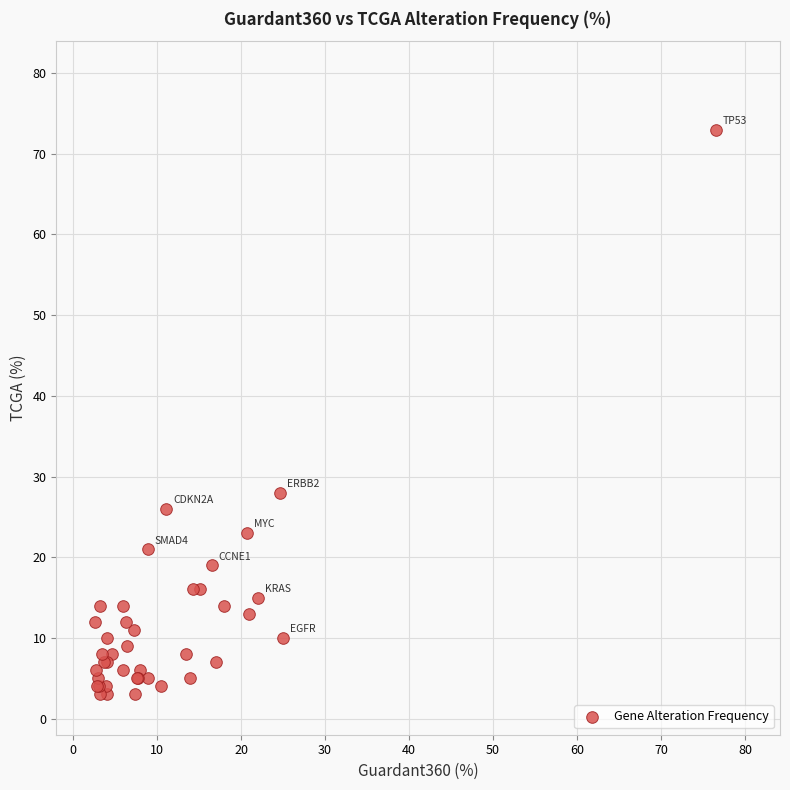

What Y value in the scatter plot is closest to 38?

28